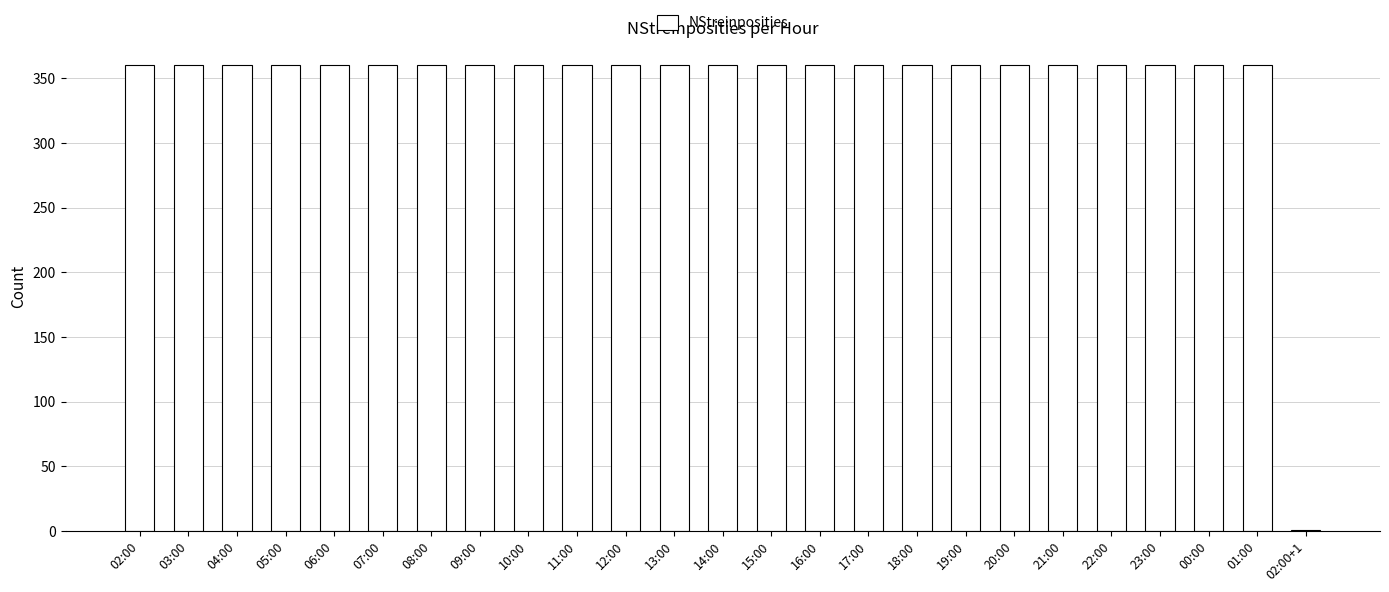

Approximately how many times larger is the value at 20:00 compared to 23:00?

1.0